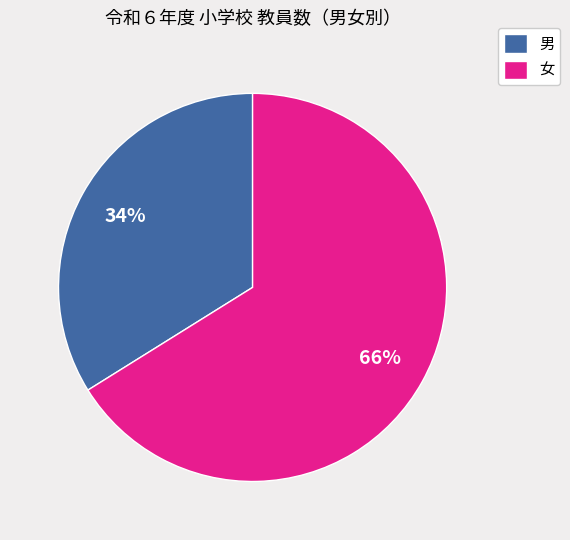

Which category has the biggest portion of the pie?

女